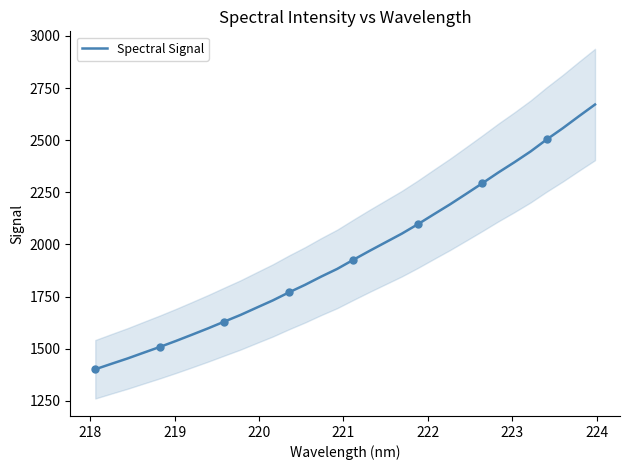

What is the minimum value for Spectral Signal?

1401.5